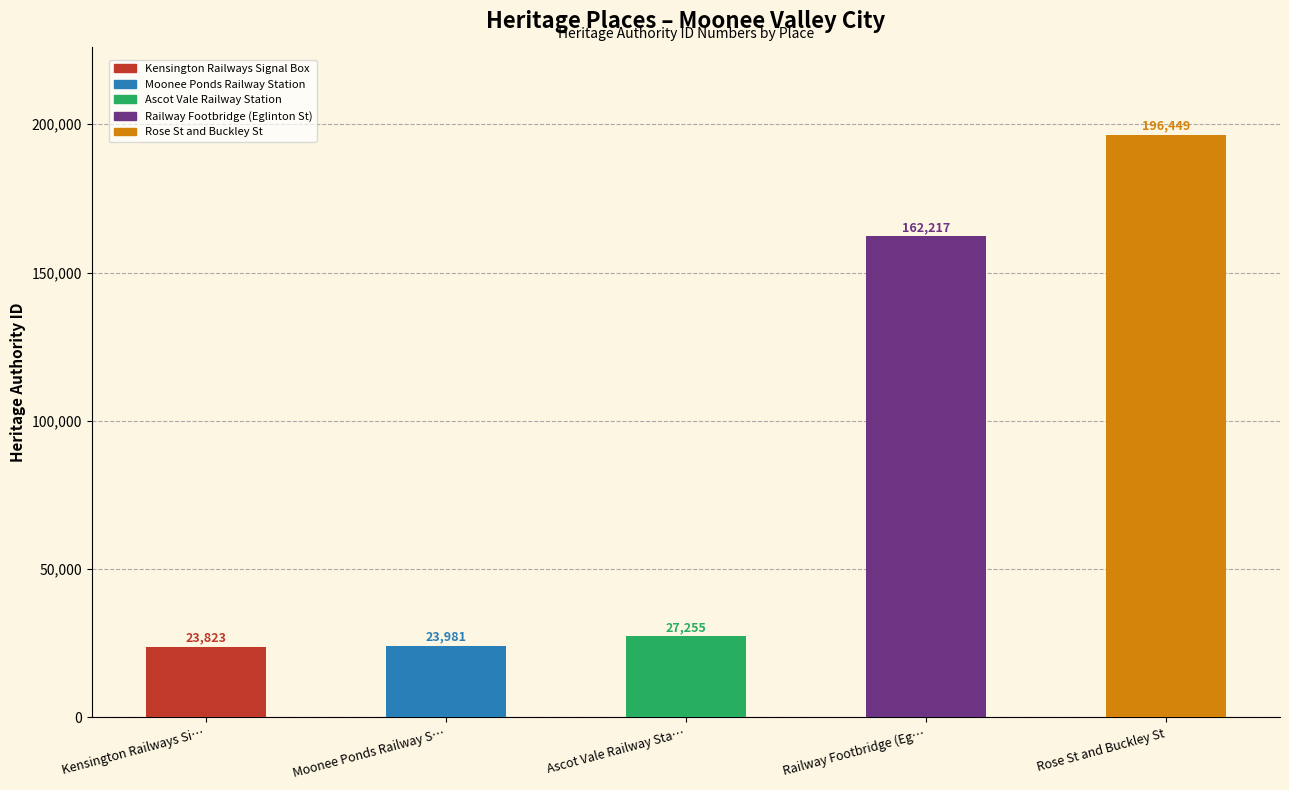

Reading right to left, extract all data points from this chart.

196449	162217	27255	23981	23823